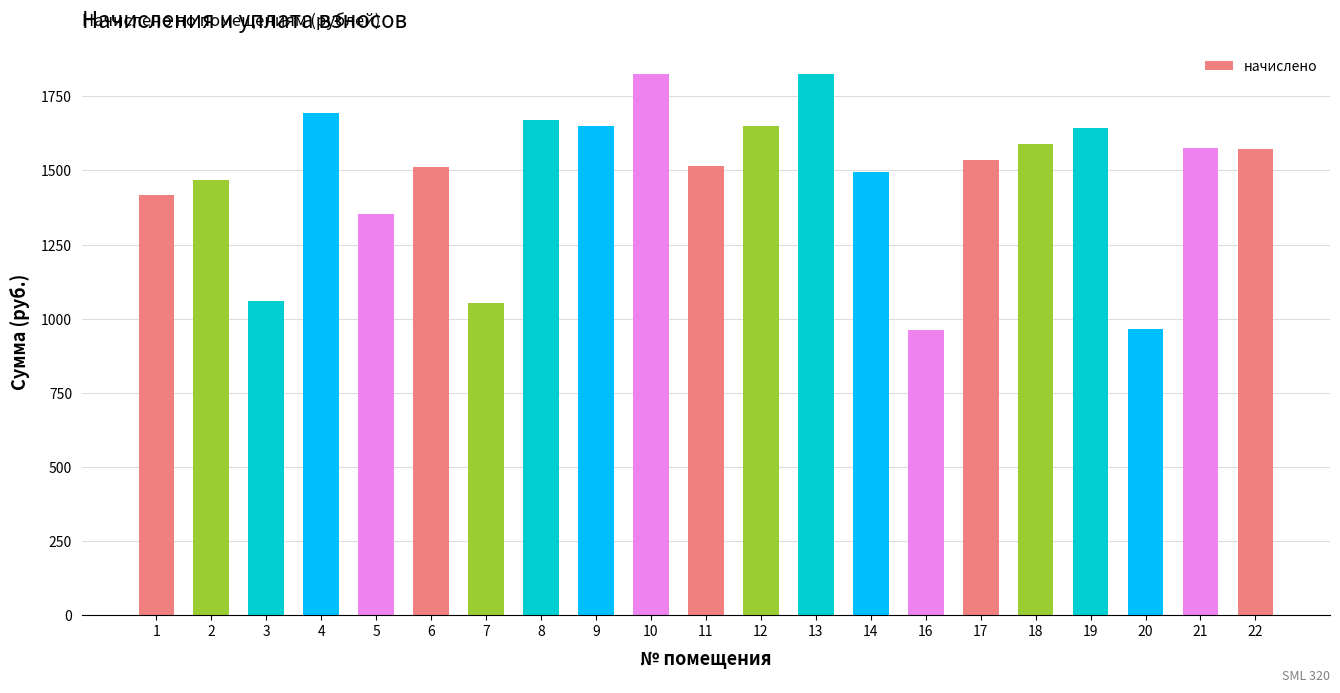

Does the chart contain stacked bars?

No